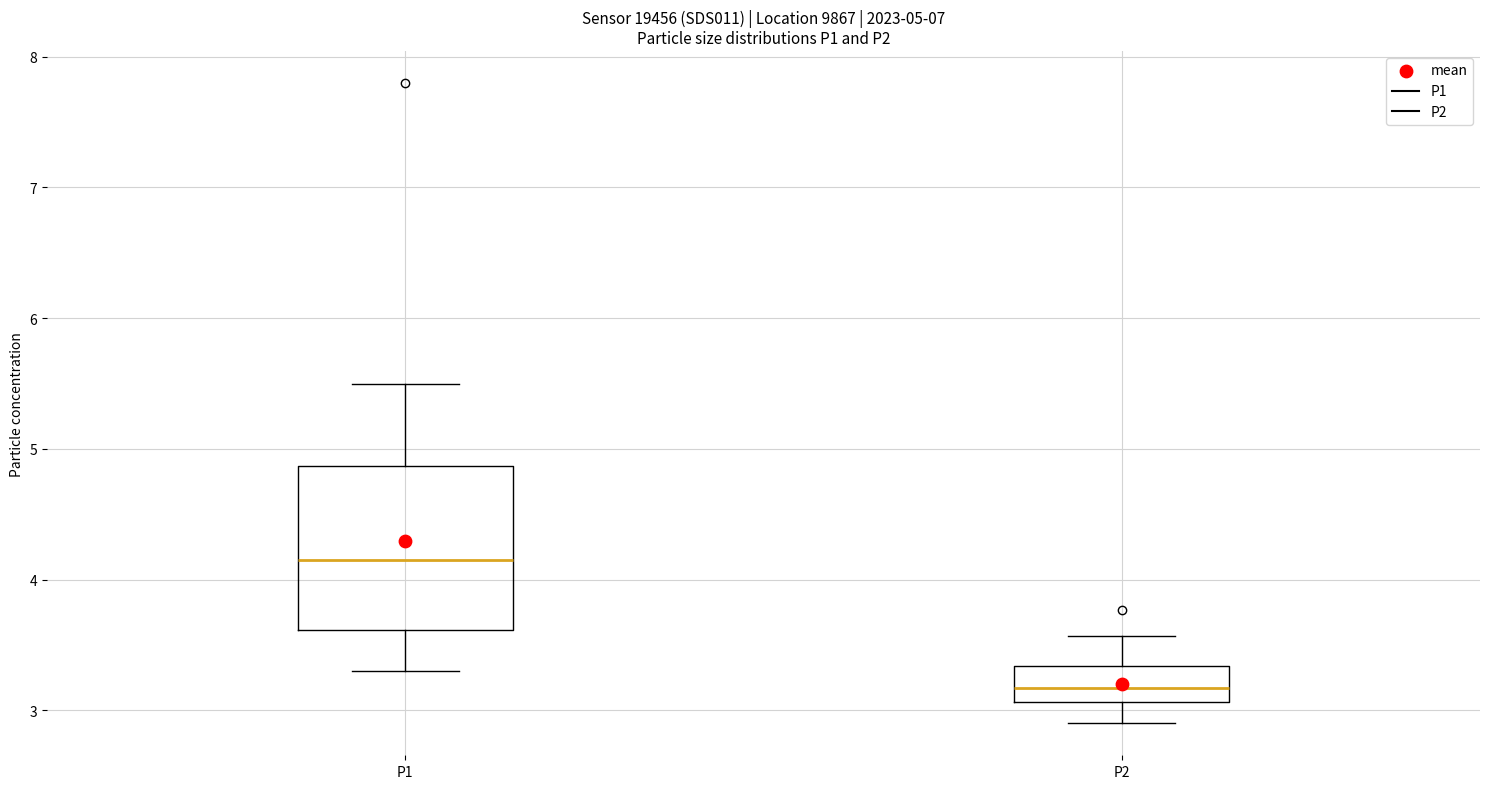

Which box has the highest median line?

P1